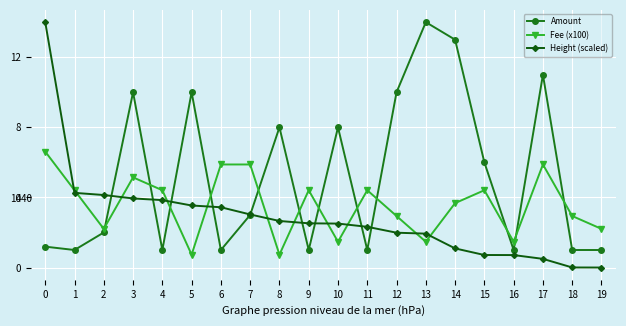

The value of Amount at 12 is 10.0. True or false?

True